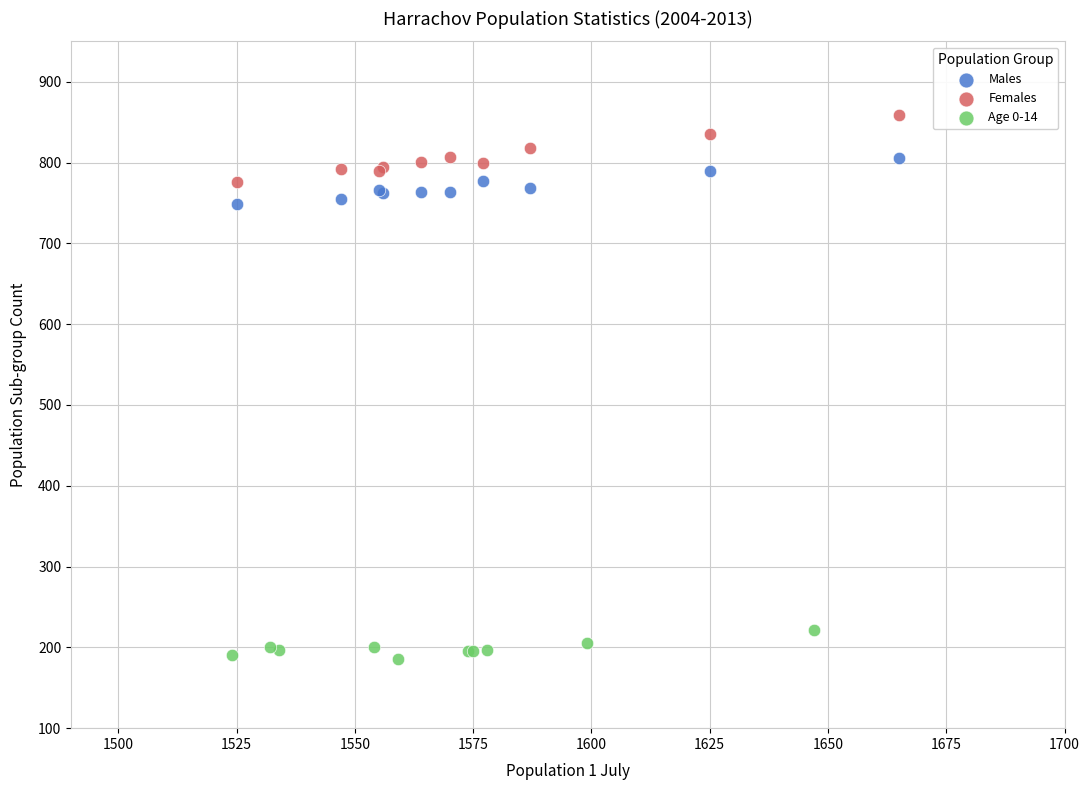

Which series reaches the maximum Y coordinate?

Females